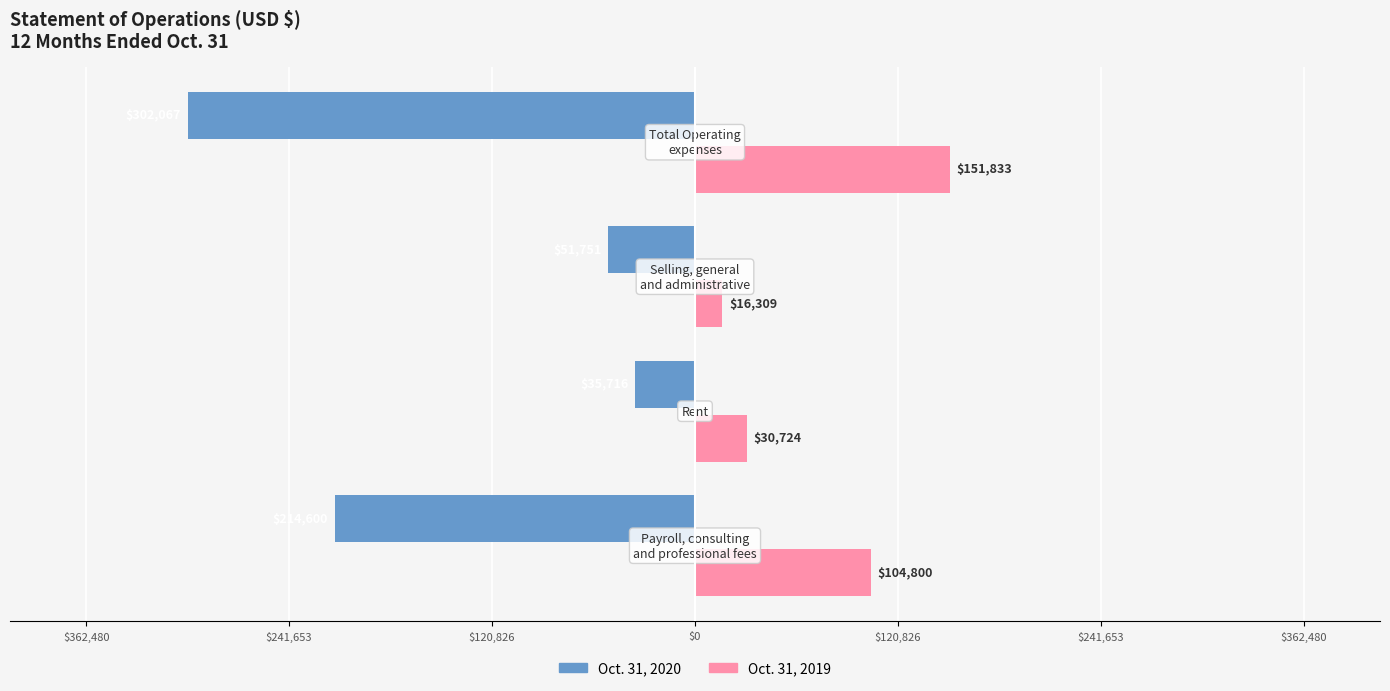

How many distinct data groups are displayed?

2